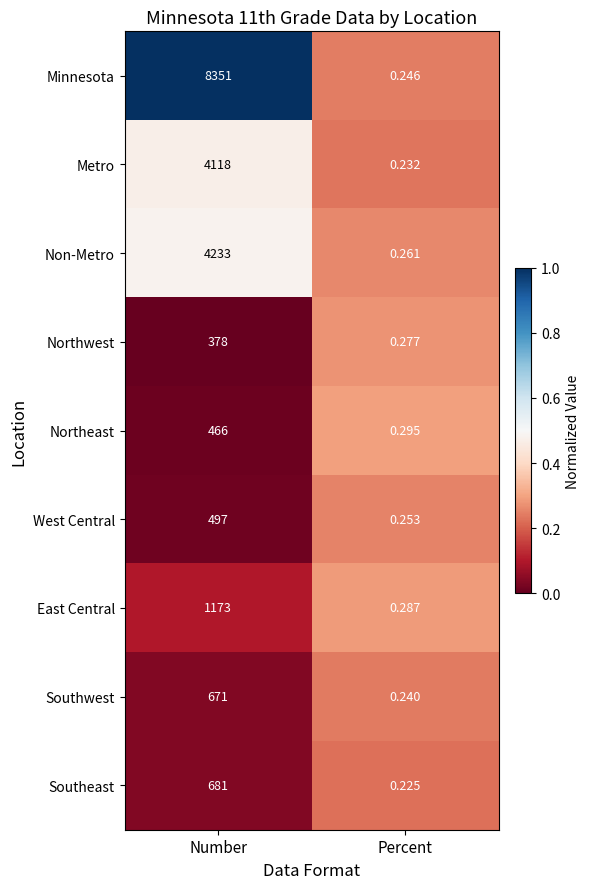

Is the value of West Central at Percent greater than the value of Non-Metro at Number?

No